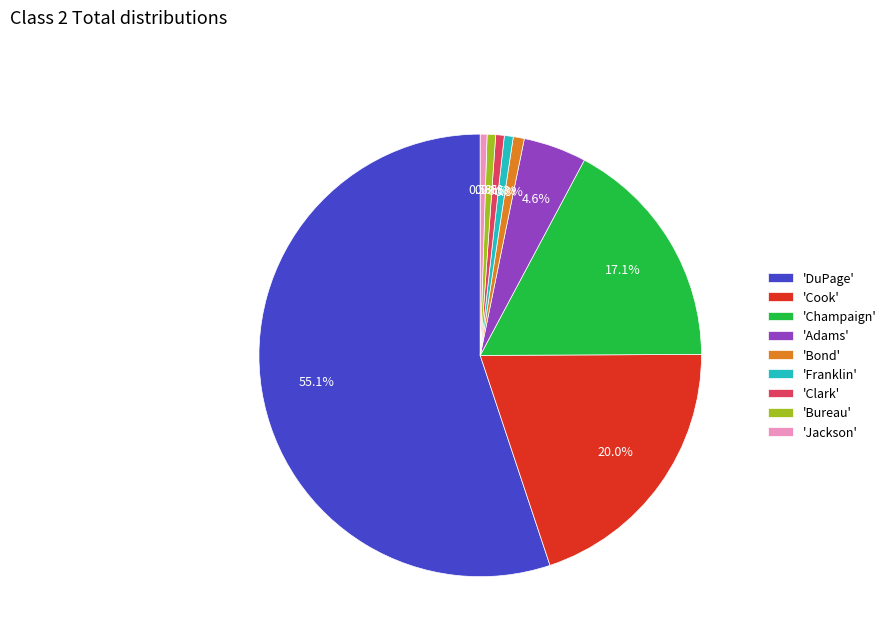

To the nearest percent, what is the difference between the largest and smallest slice percentages?

55%